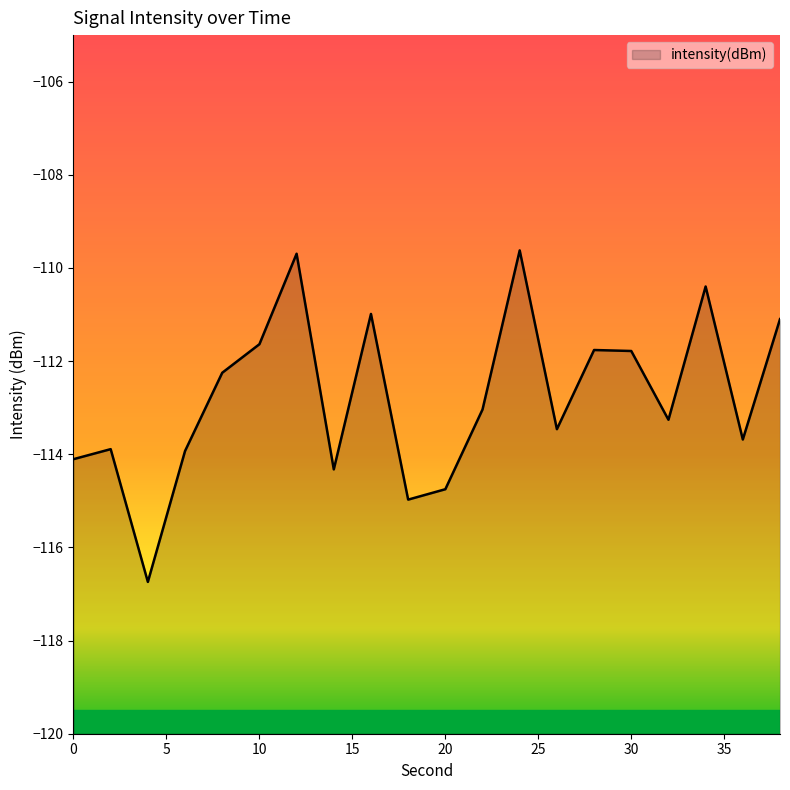

Reading left to right, extract all data points from this chart.

-114.1	-113.9	-116.7	-113.9	-112.2	-111.6	-109.7	-114.3	-111.0	-115.0	-114.8	-113.0	-109.6	-113.5	-111.8	-111.8	-113.3	-110.4	-113.7	-111.1